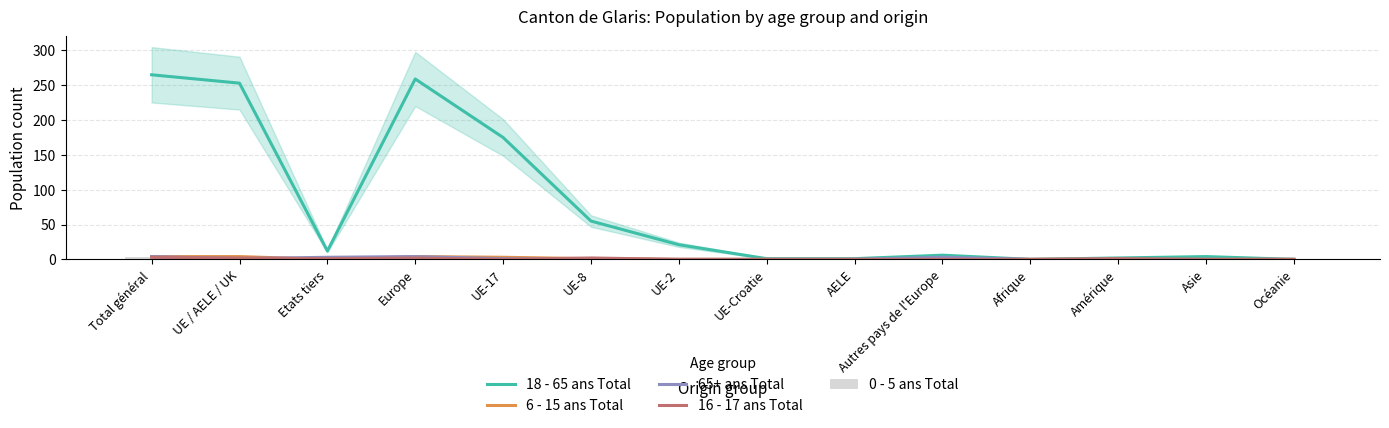

Does the chart contain stacked bars?

No